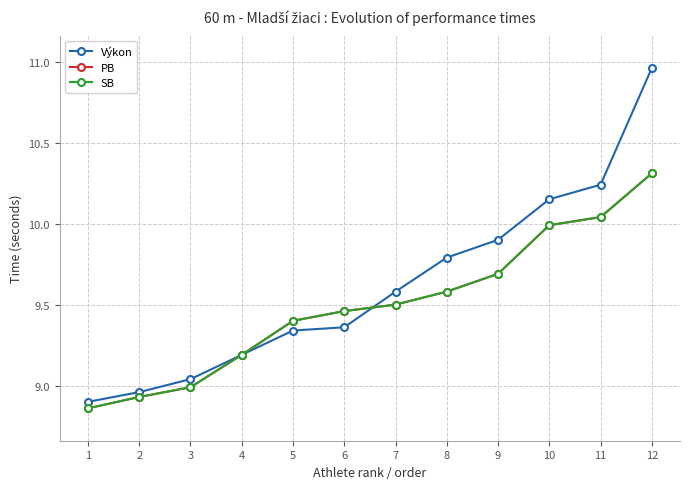

Reading left to right, transcribe all the data shown in this chart.

Výkon: 8.9	9.0	9.0	9.2	9.3	9.4	9.6	9.8	9.9	10.2	10.2	11.0
PB: 8.9	8.9	9.0	9.2	9.4	9.5	9.5	9.6	9.7	10.0	10.0	10.3
SB: 8.9	8.9	9.0	9.2	9.4	9.5	9.5	9.6	9.7	10.0	10.0	10.3